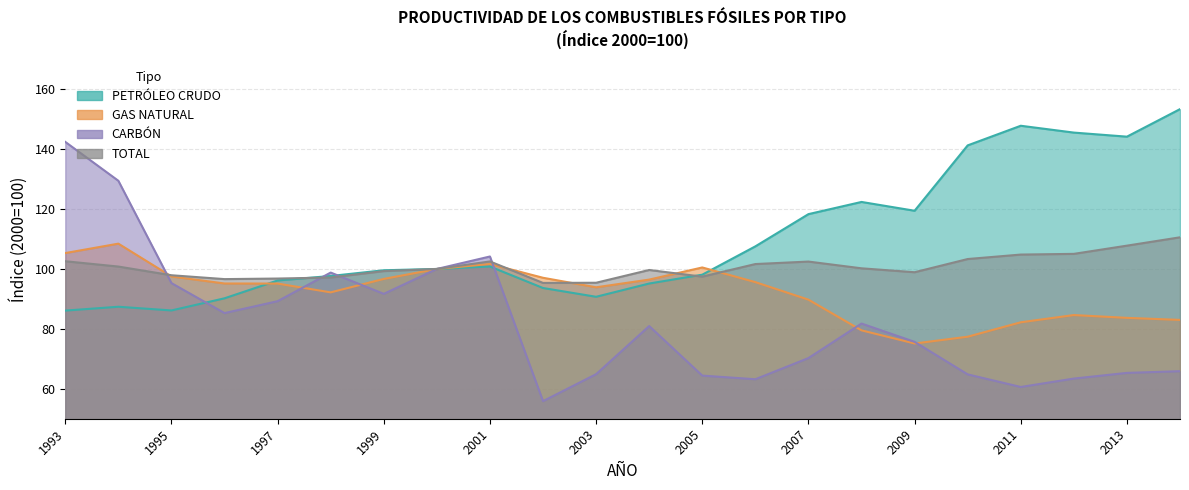

True or false: TOTAL has a value of 177.4 at 1999.

False